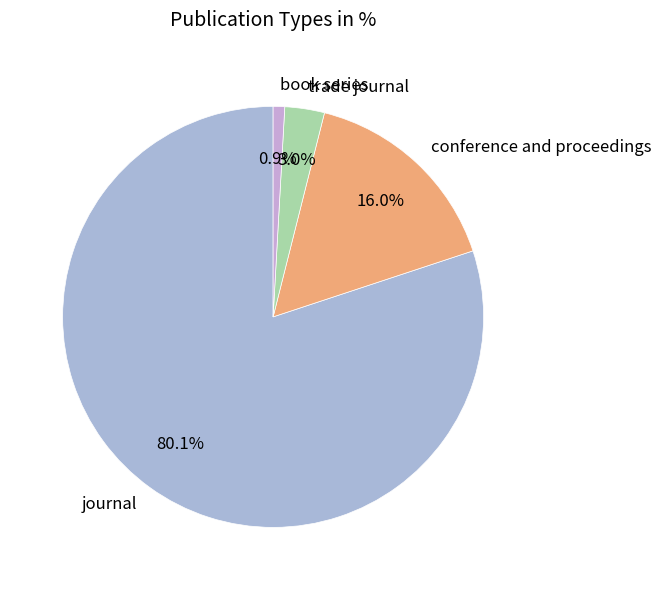

To the nearest percent, what portion does conference and proceedings represent?

16%